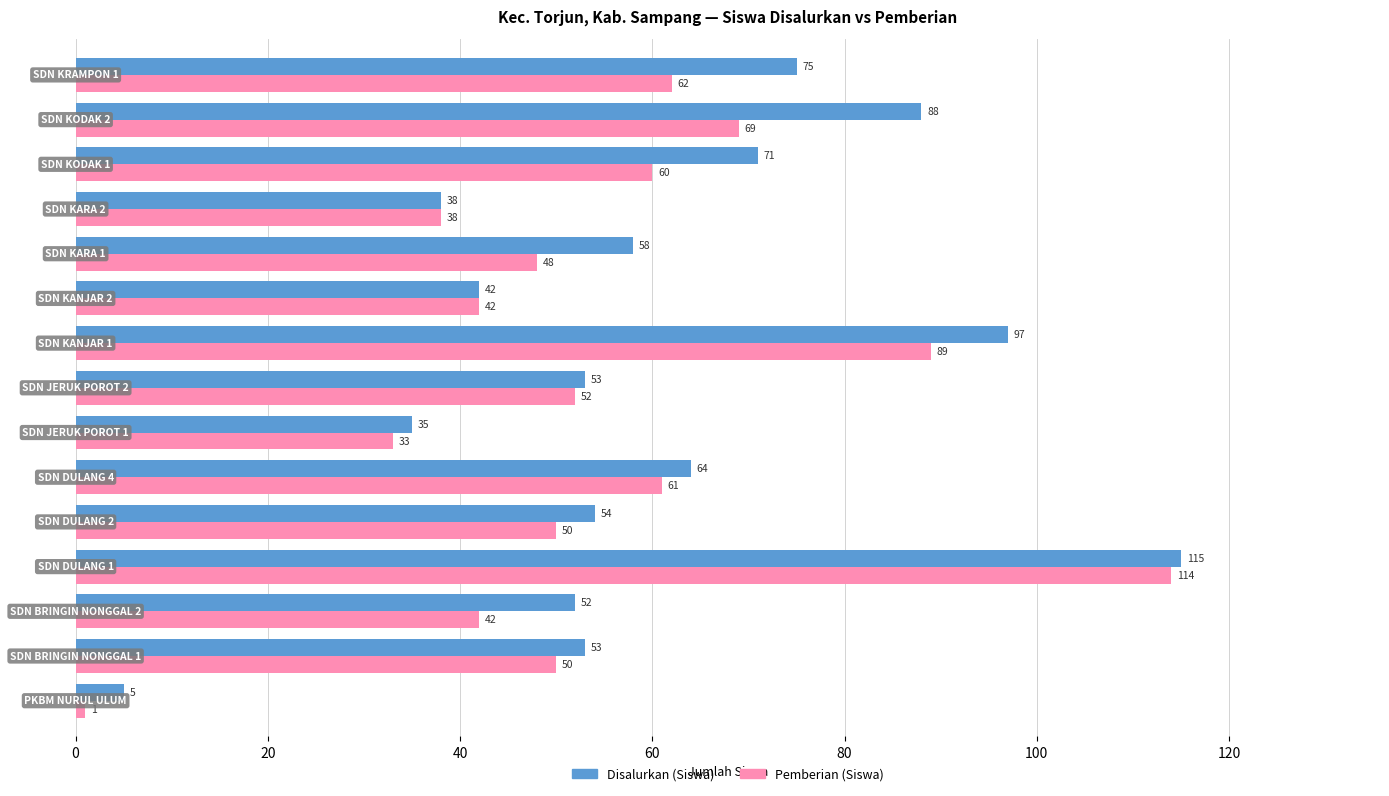

Which series has the largest total across all categories?

Disalurkan (Siswa)